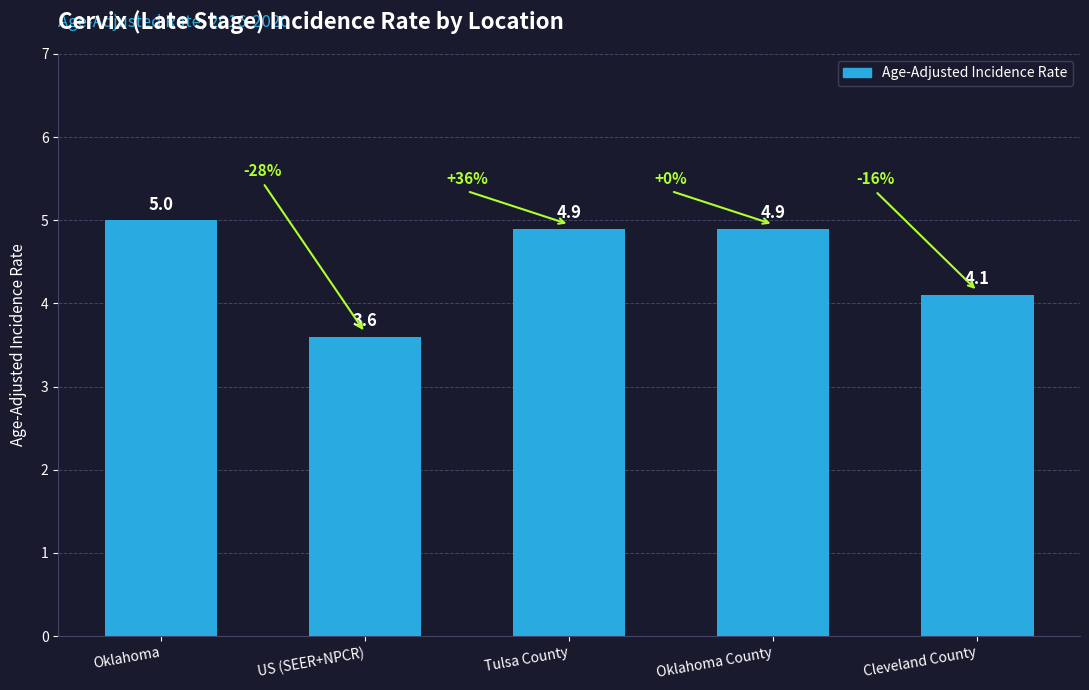

What is the difference between the maximum and minimum values?

1.4